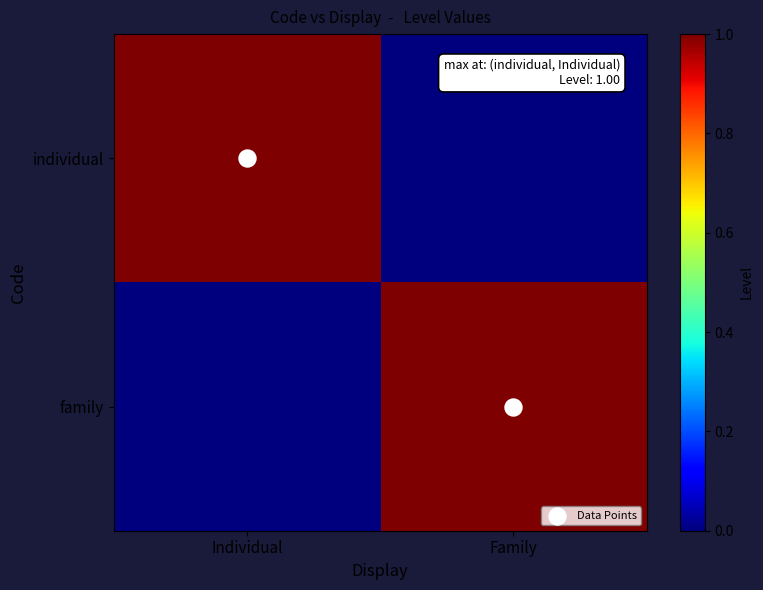

Which series has the largest range (max minus min)?

Data Points